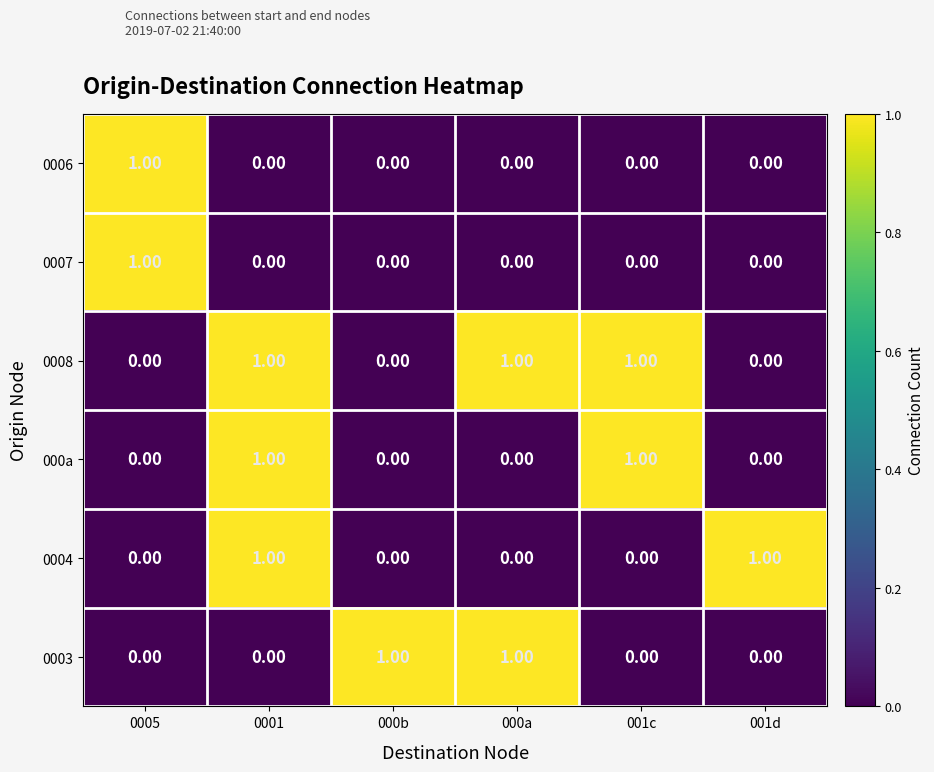

Which series has the largest total across all categories?

0008